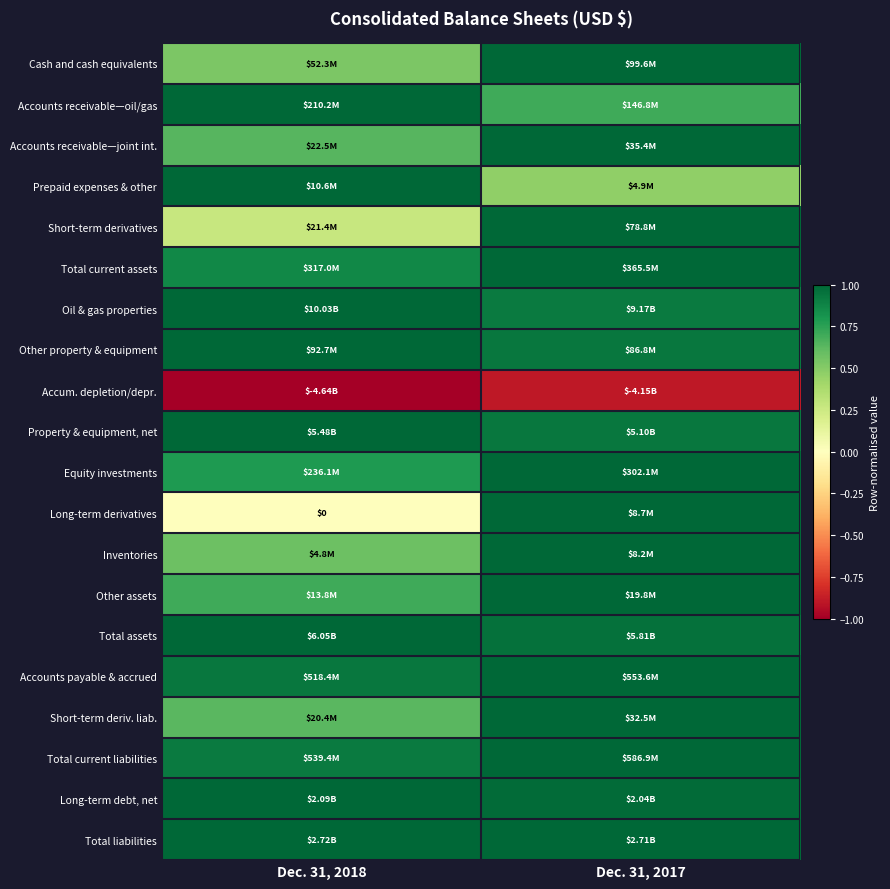

Where is Oil & gas properties nearest to the value 0?

Dec. 31, 2017